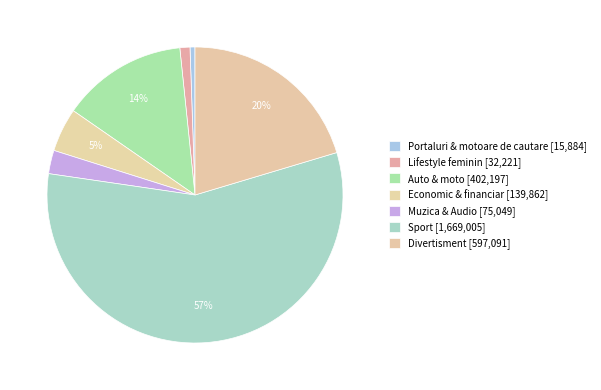

How many segments does this pie chart have?

7